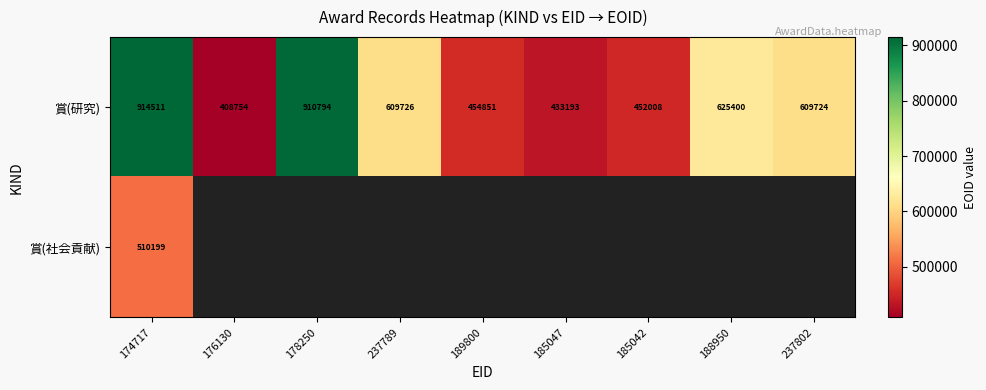

What is the minimum value for 賞(研究)?

408754